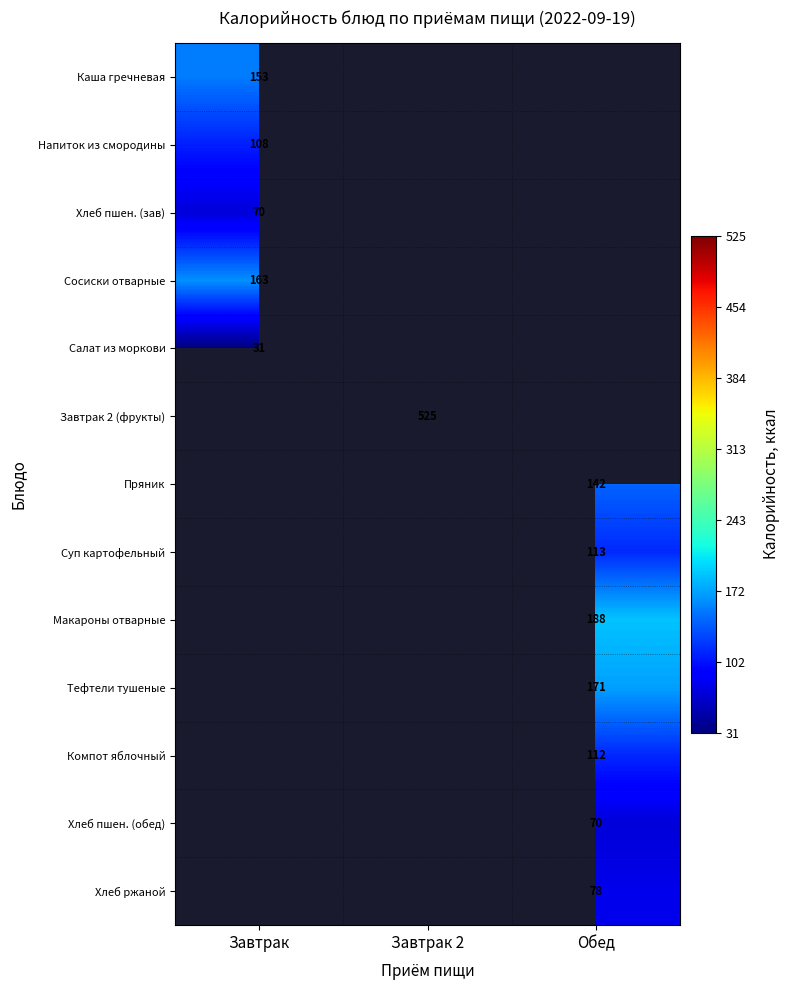

Is it true that Суп картофельный equals 113 at Обед?

True